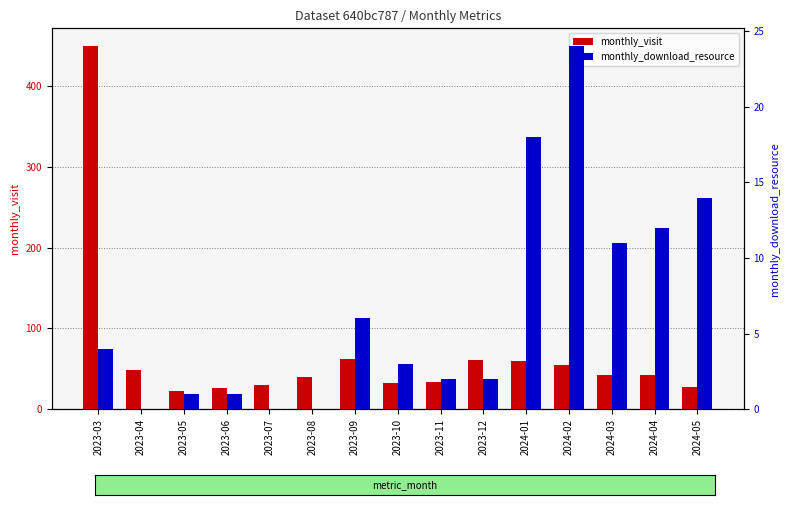

List the labels in order of monthly_download_resource value, largest first.

2024-02, 2024-01, 2024-05, 2024-04, 2024-03, 2023-09, 2023-03, 2023-10, 2023-11, 2023-12, 2023-05, 2023-06, 2023-04, 2023-07, 2023-08